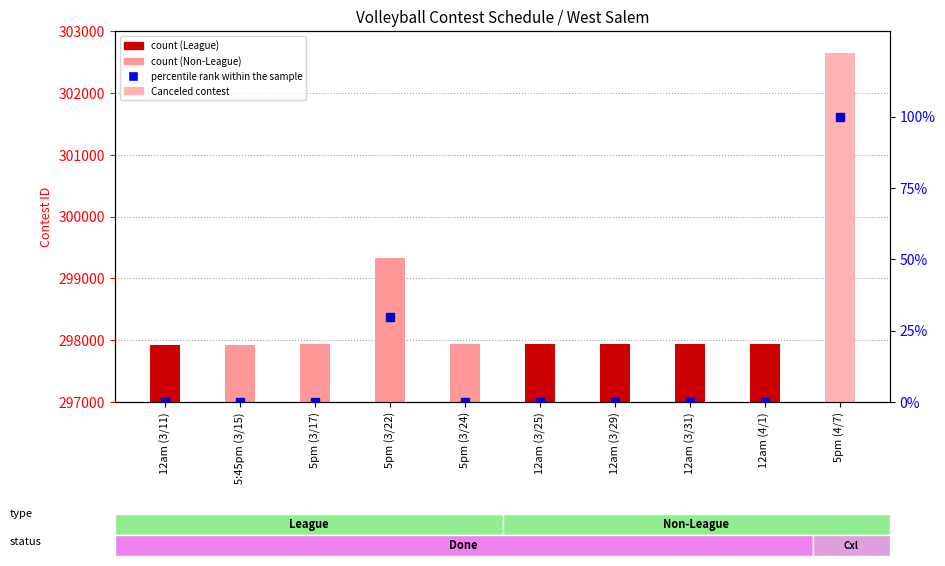

What is the change in value from 12am (3/29) to 5pm (4/7)?

+99.9